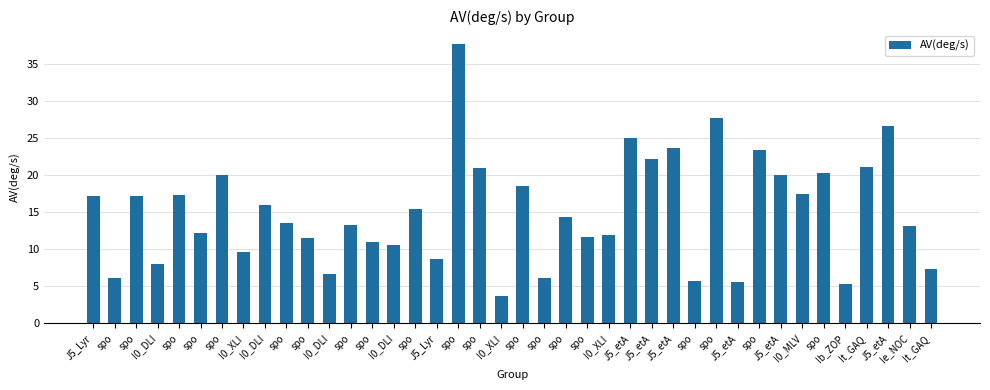

How many data points does each series have?

40